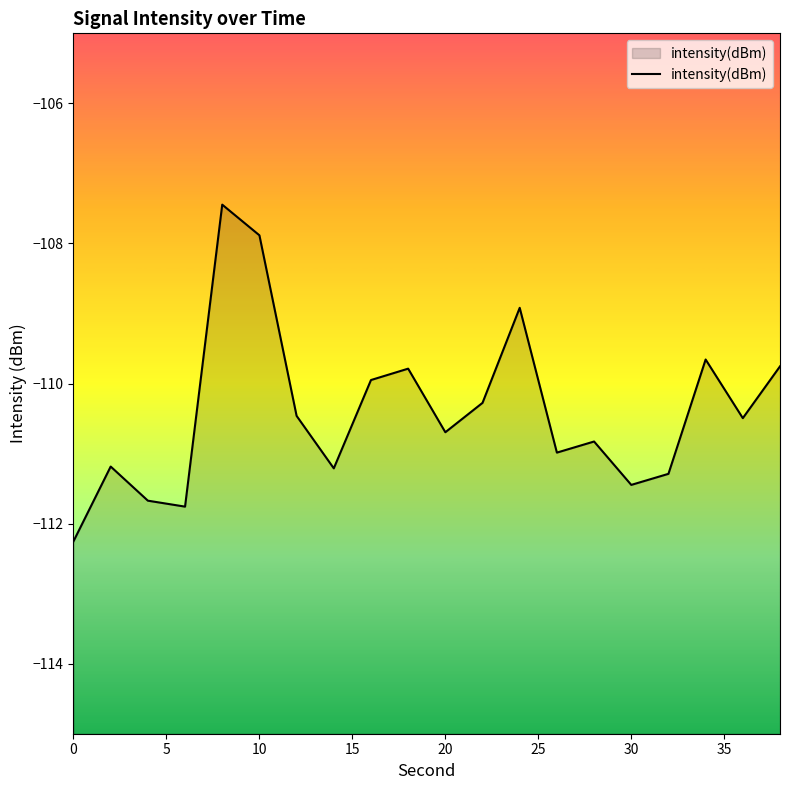

What is the sum of all values?

-2208.0